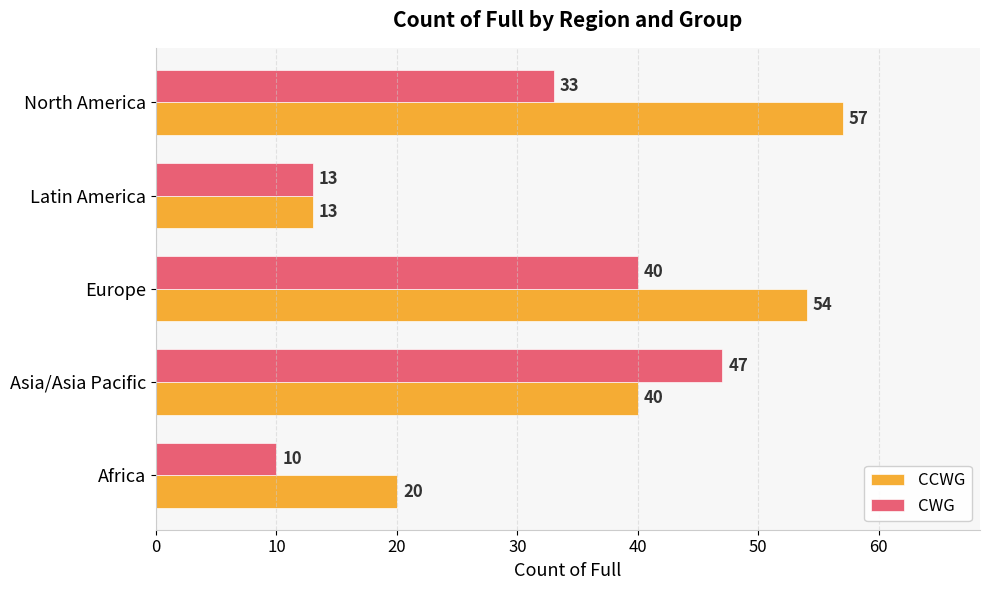

Which series has the largest range (max minus min)?

CCWG